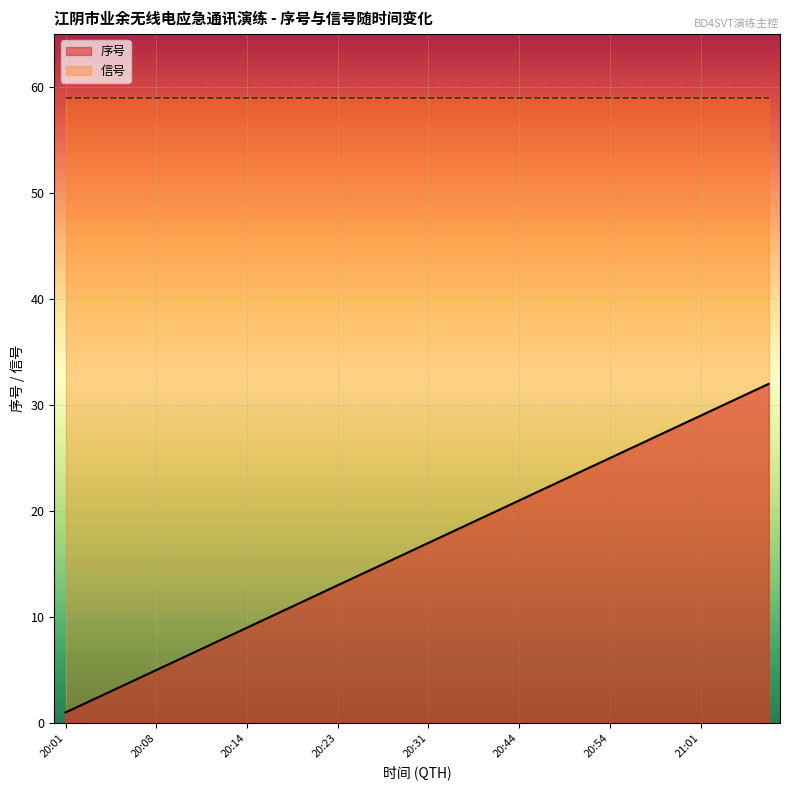

What is the value of the 6th point from the left?

6